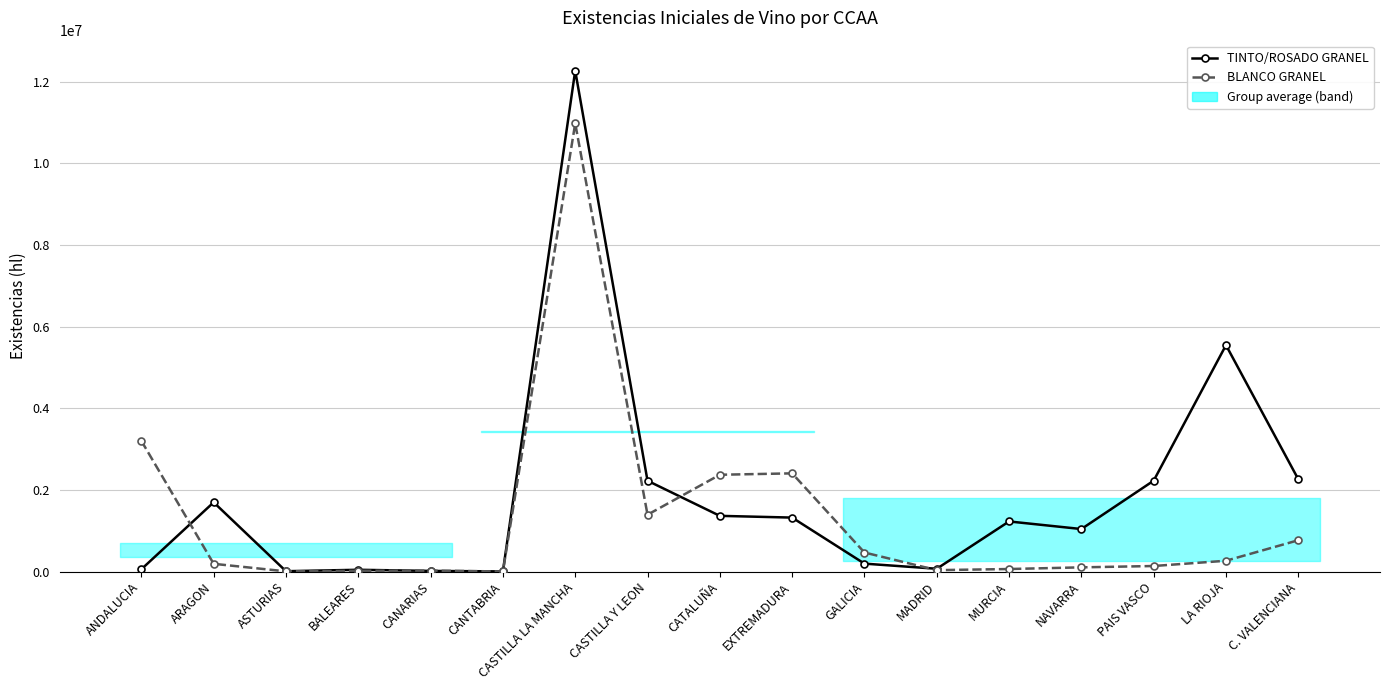

Which series has the largest total across all categories?

TINTO/ROSADO GRANEL